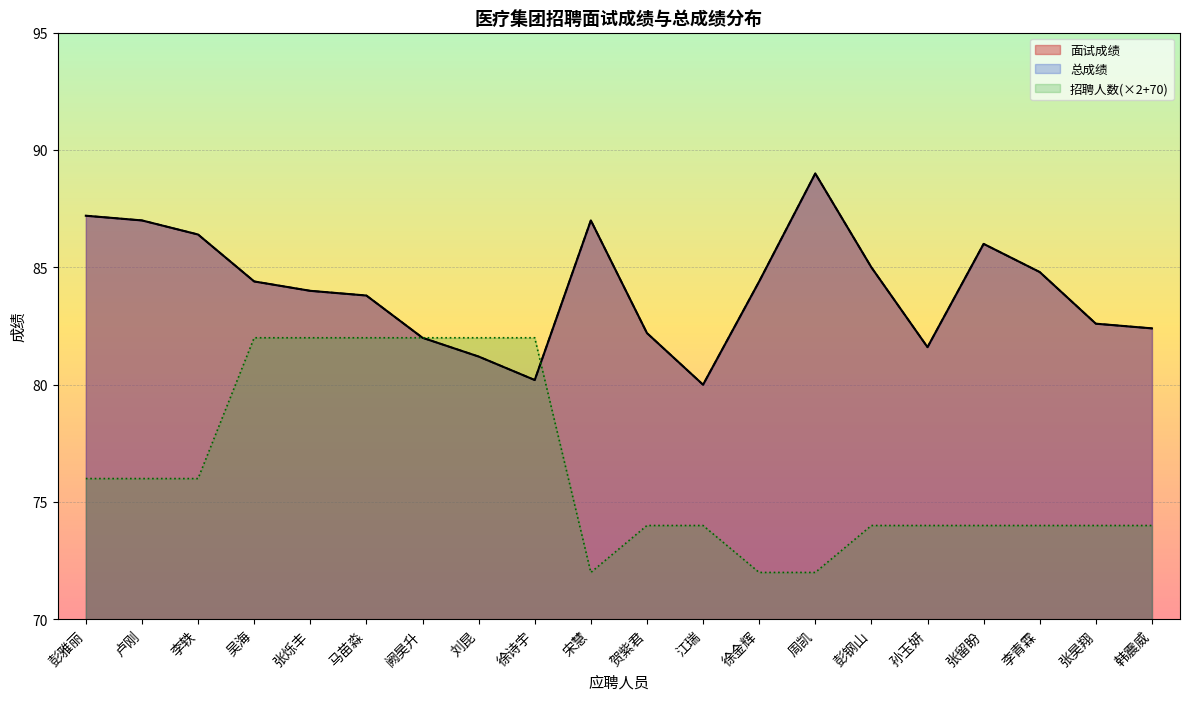

List the series in order of their peak value, highest first.

面试成绩, 总成绩, 招聘人数